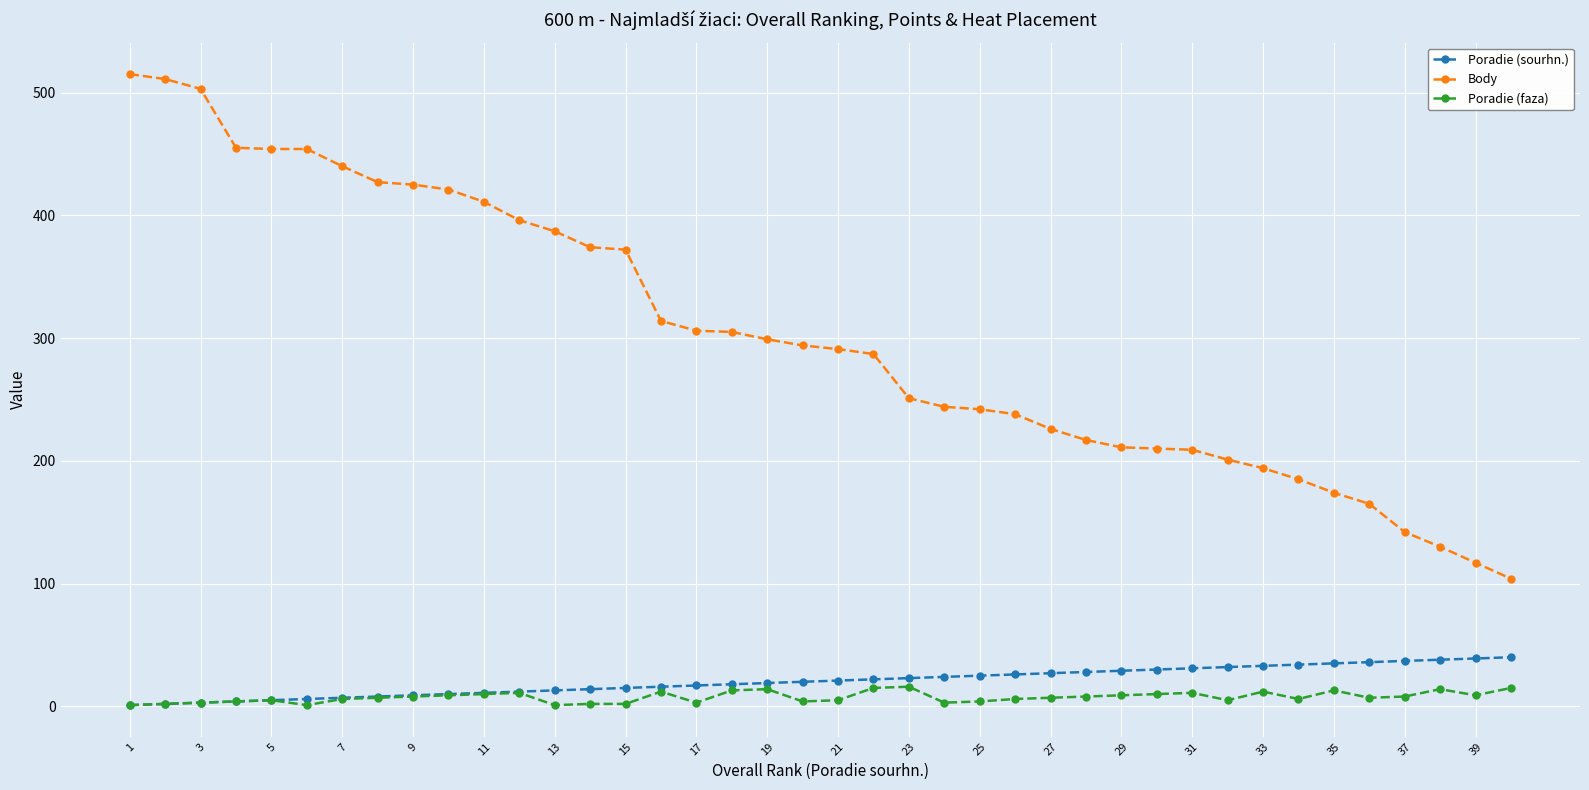

True or false: Poradie (faza) has more than 0 points higher than both neighbors.

True